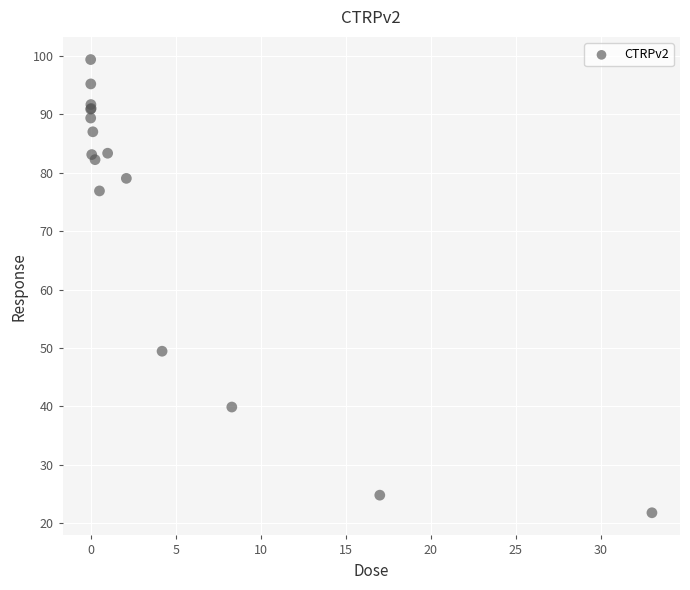

What Y value in the scatter plot is closest to 60?

49.5